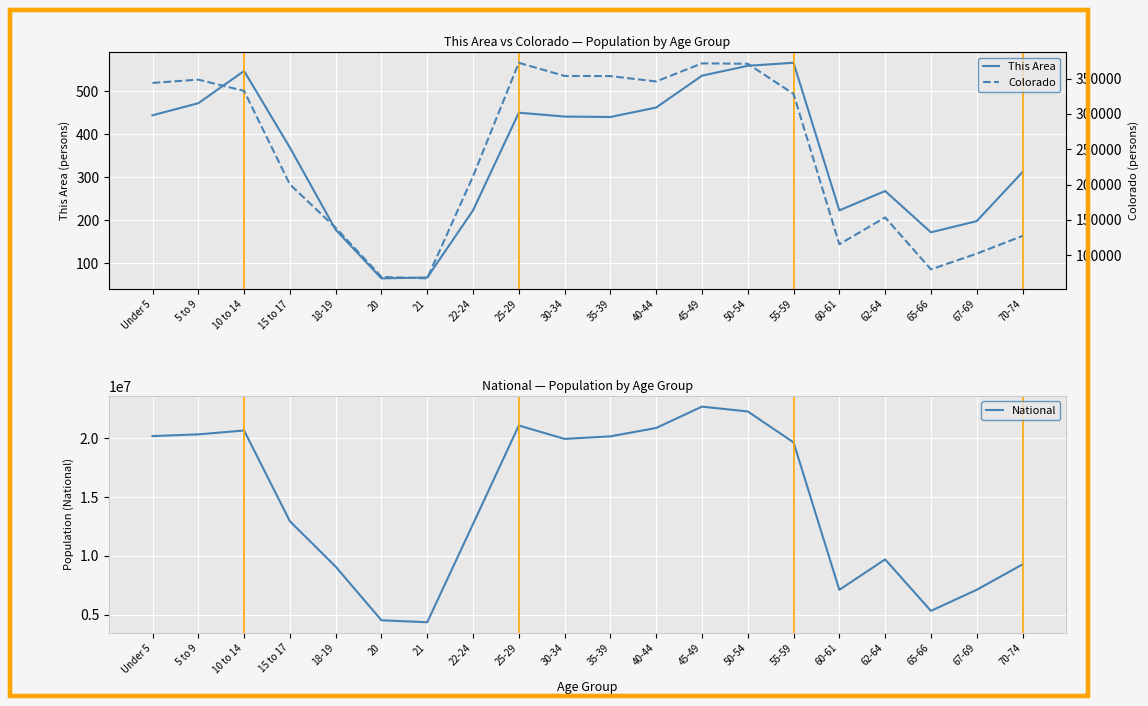

What position from the right is 10 to 14?

18